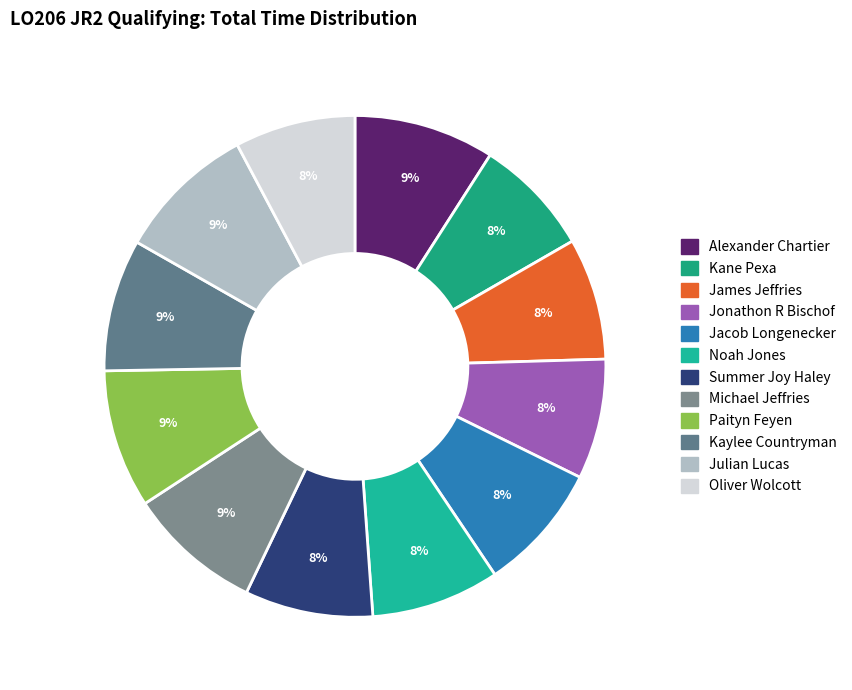

True or false: Kaylee Countryman accounts for 20% of the total.

False